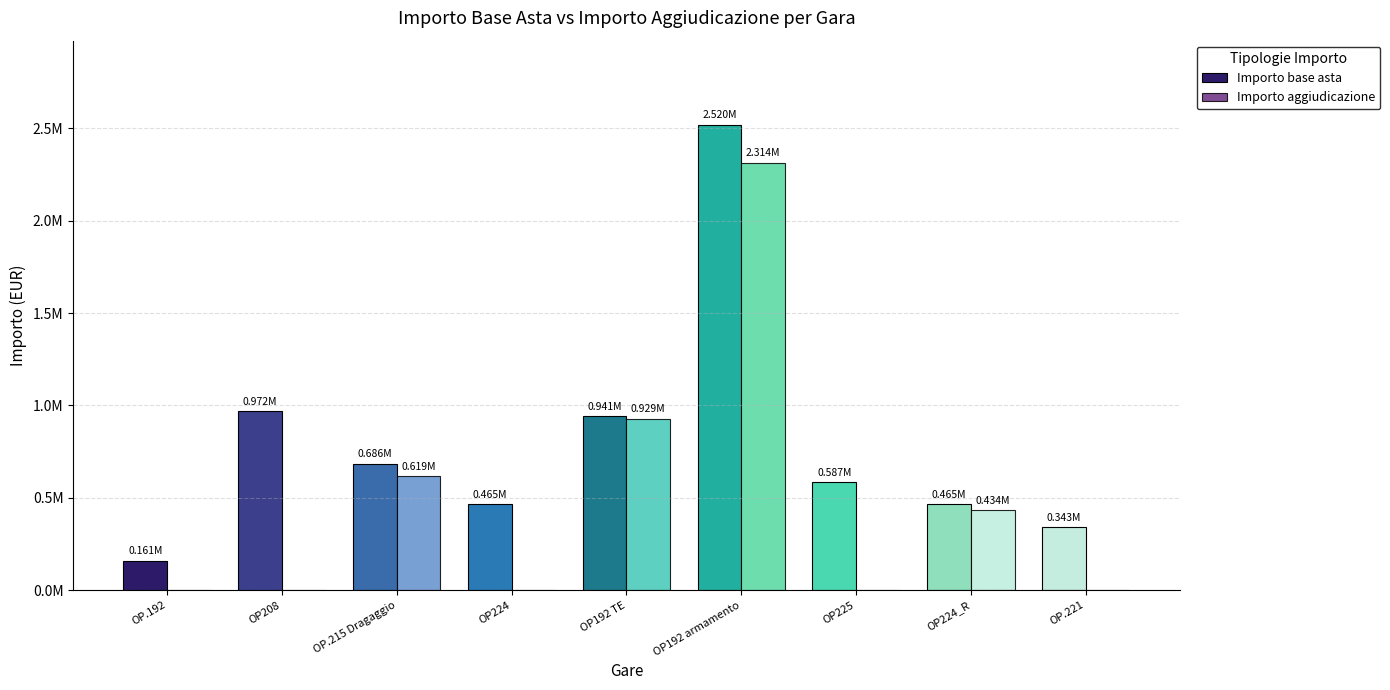

At how many categories does at least one series exceed 2069237?

1